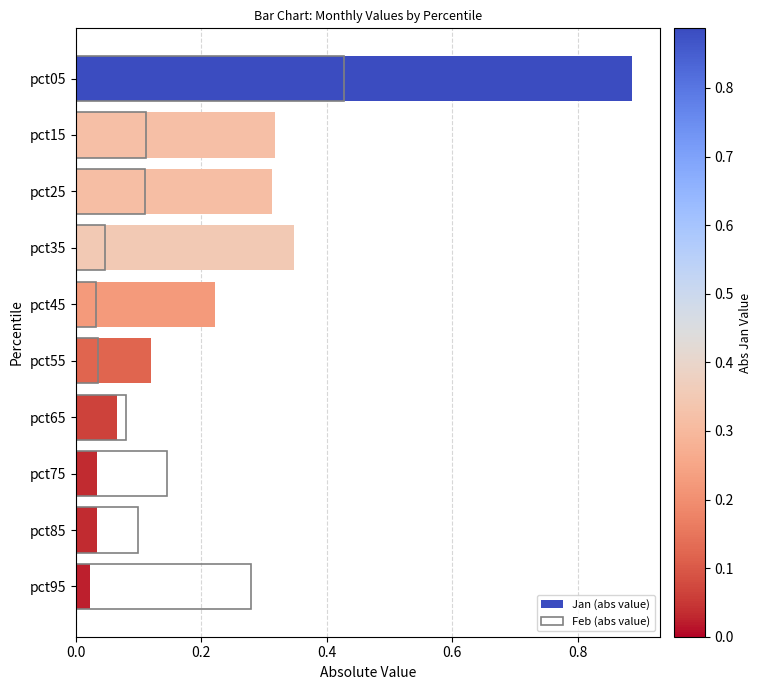

What is the difference between the maximum and second lowest values in the Jan (abs value) series?

0.9